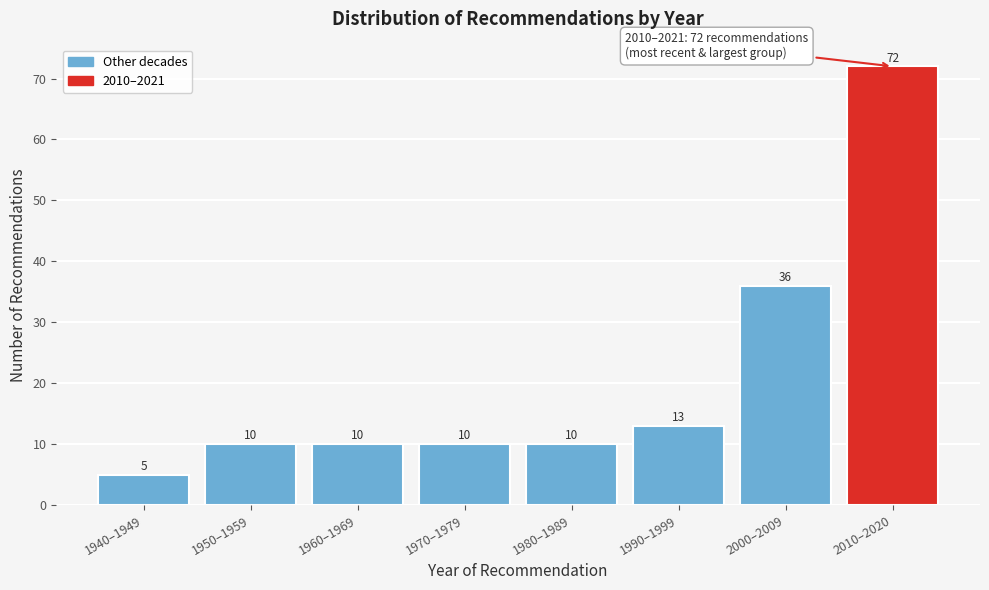

Reading left to right, transcribe all the data shown in this chart.

5	10	10	10	10	13	36	72